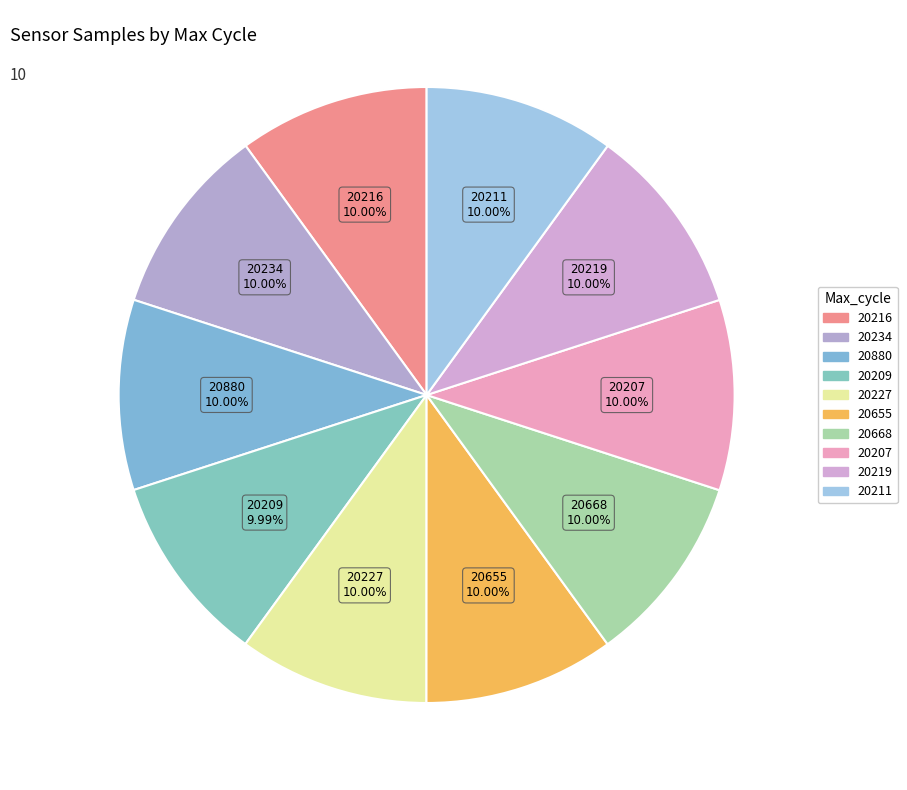

Is there any slice that represents more than half of the pie?

No